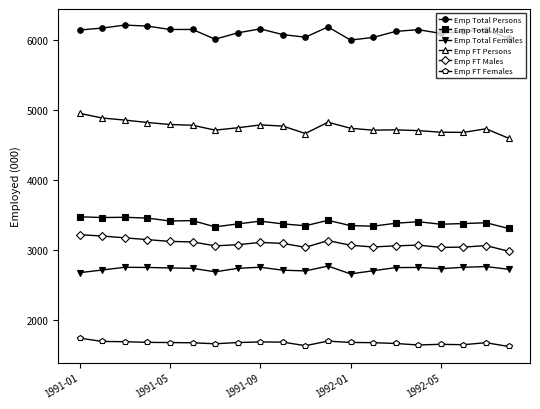

List the series in order of their peak value, lowest first.

Emp FT Females, Emp Total Females, Emp FT Males, Emp Total Males, Emp FT Persons, Emp Total Persons